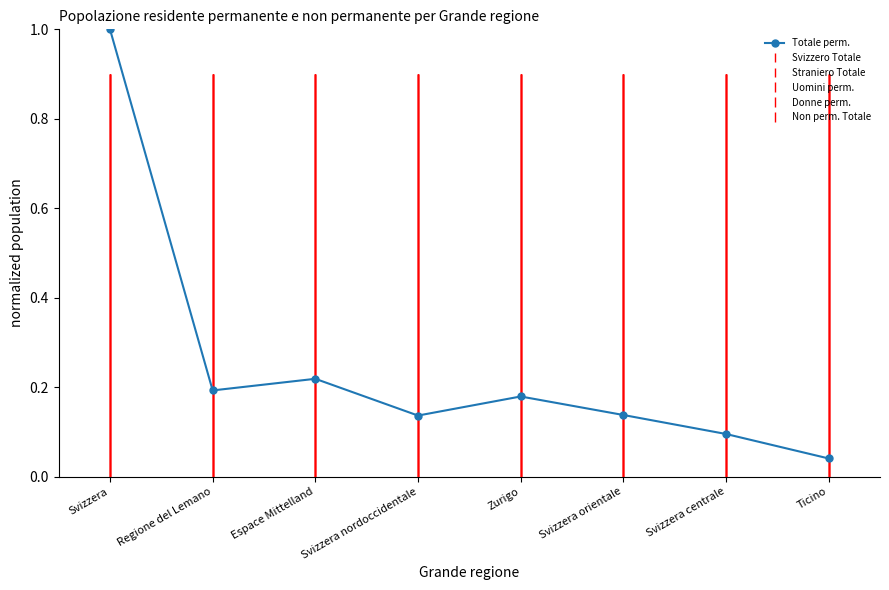

Does the chart display data point markers on the line(s)?

Yes